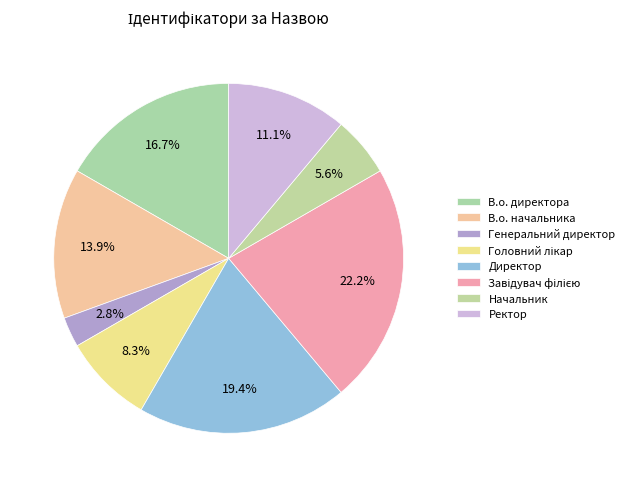

To the nearest percent, what percentage of the pie is В.о. директора?

17%